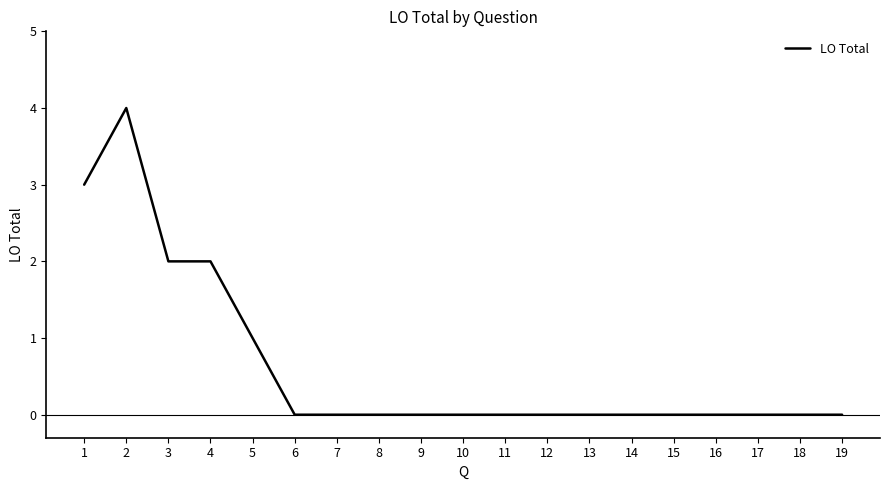

Reading left to right, transcribe all the data shown in this chart.

1=3	2=4	3=2	4=2	5=1	6=0	7=0	8=0	9=0	10=0	11=0	12=0	13=0	14=0	15=0	16=0	17=0	18=0	19=0